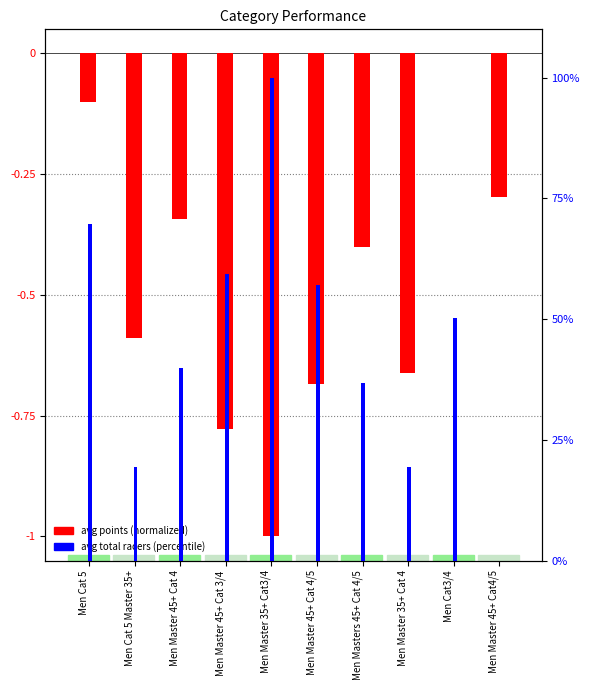

Where is avg total racers (percentile) nearest to the value 50?

Men Cat3/4